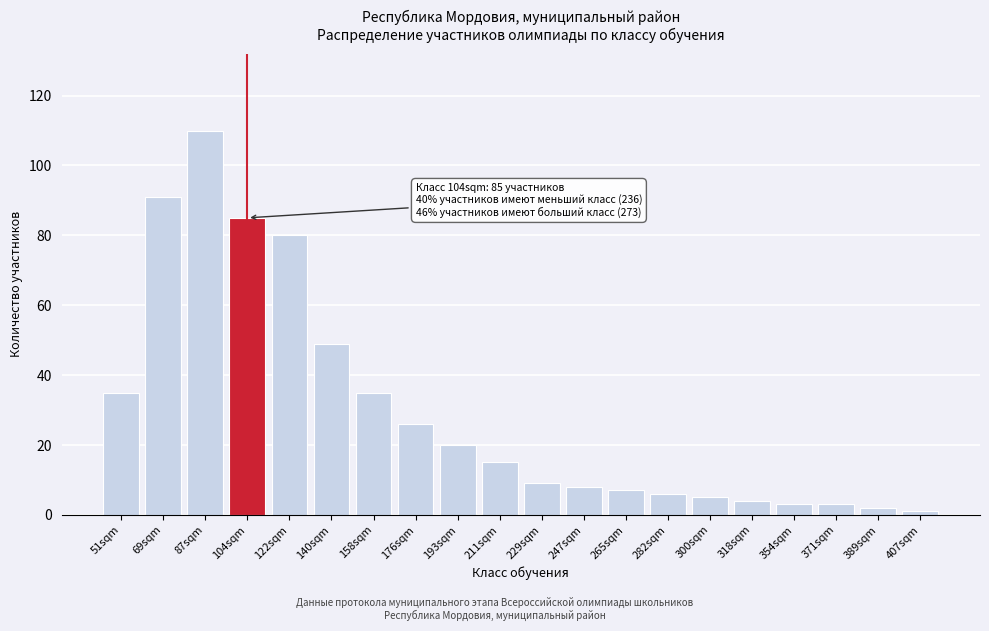

Reading left to right, list all the values displayed in this chart.

35	91	110	85	80	49	35	26	20	15	9	8	7	6	5	4	3	3	2	1